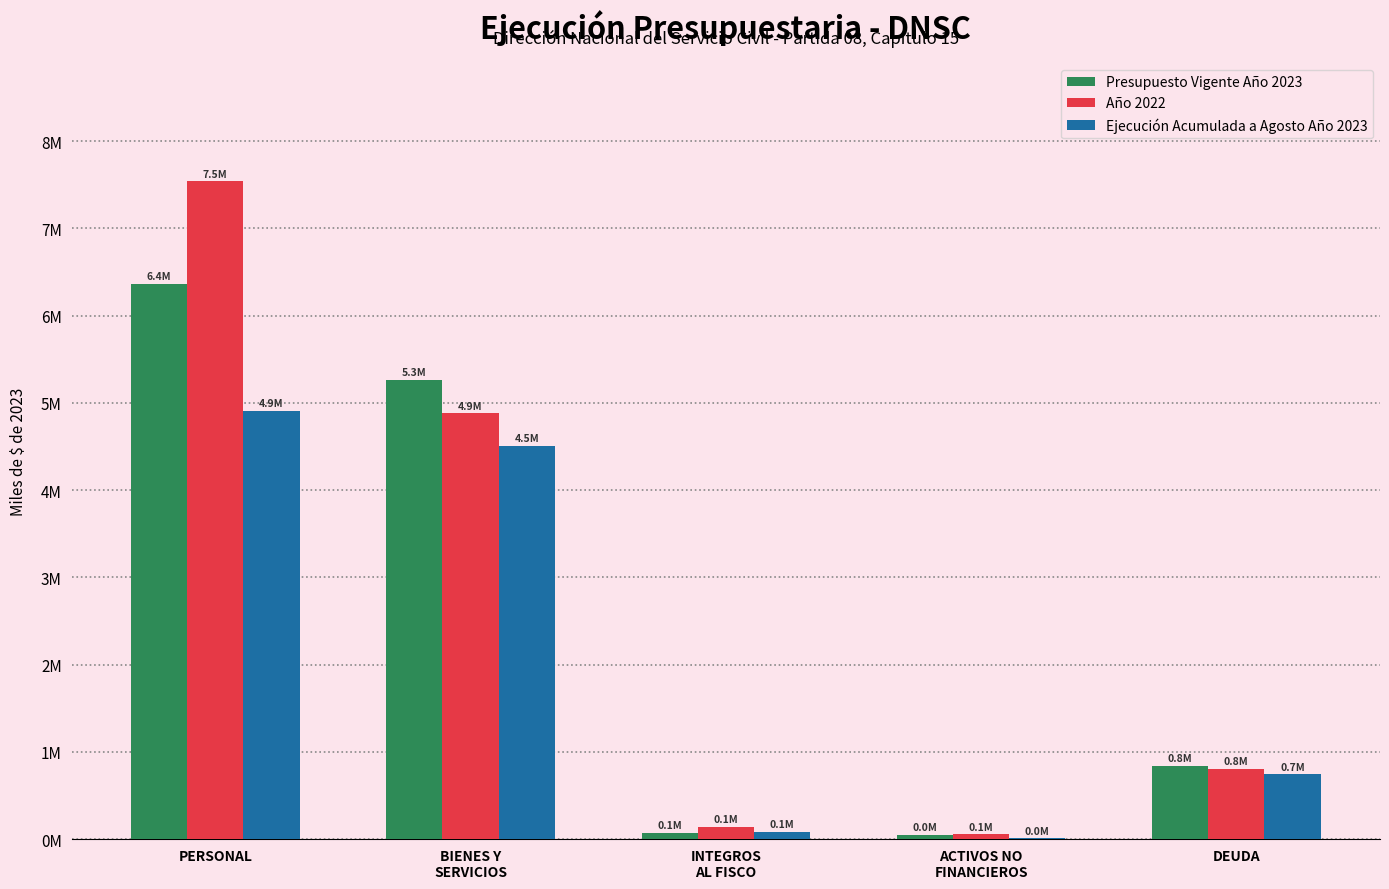

At which category does the chart reach its minimum across all series?

ACTIVOS NO
FINANCIEROS